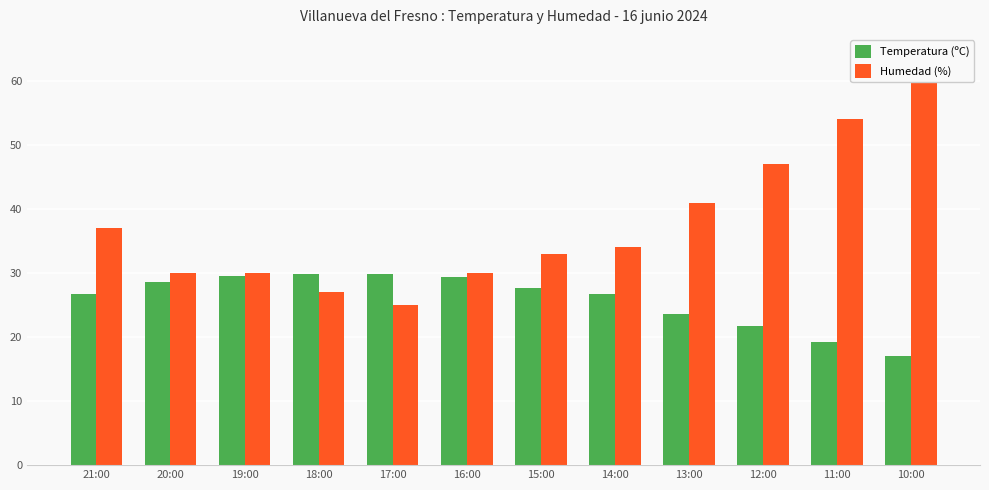

Does the chart contain stacked bars?

No